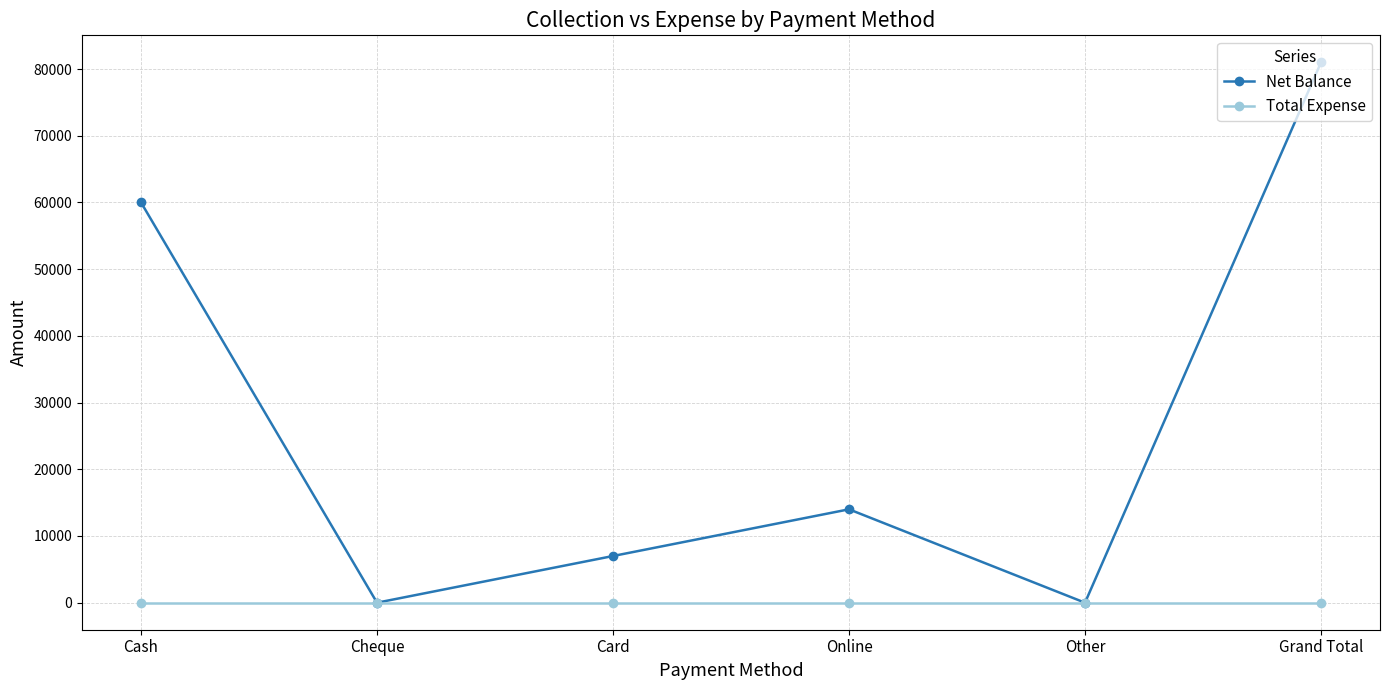

Rank the series by their maximum value, from lowest to highest.

Total Expense, Net Balance